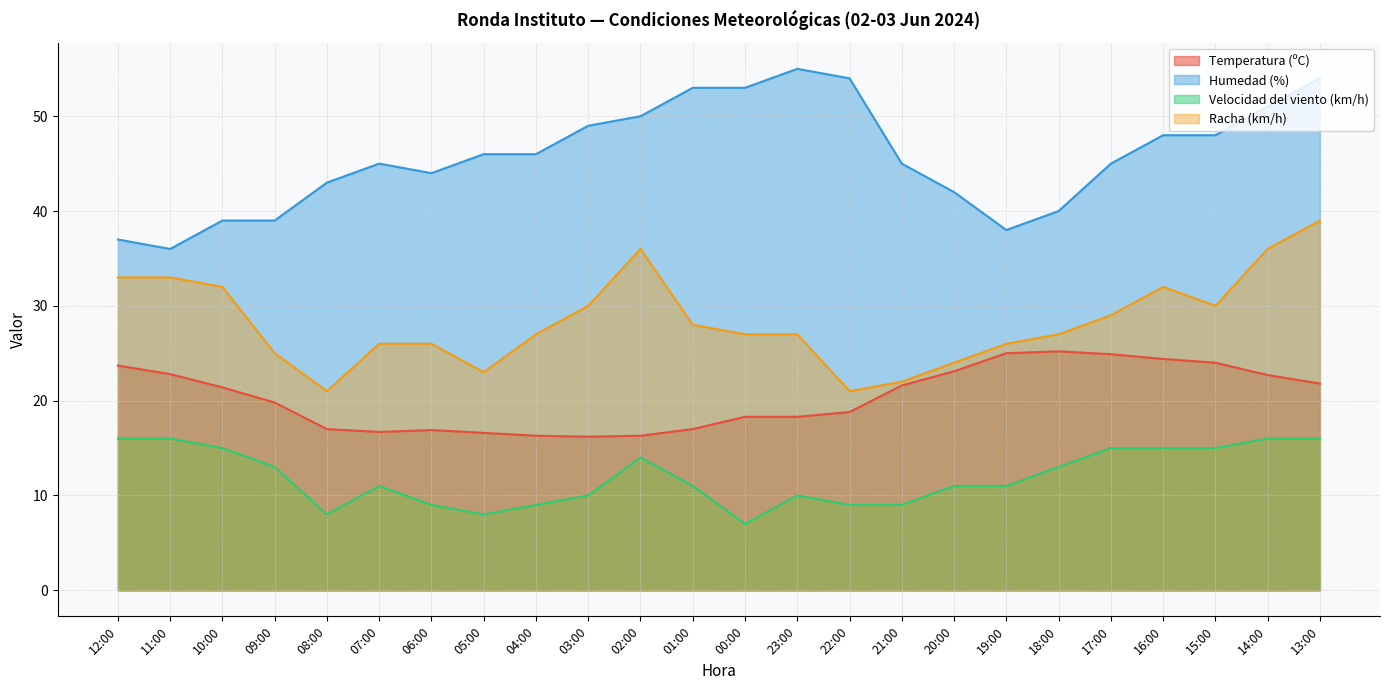

True or false: Velocidad del viento (km/h) and Humedad (%) intersect in this chart.

False